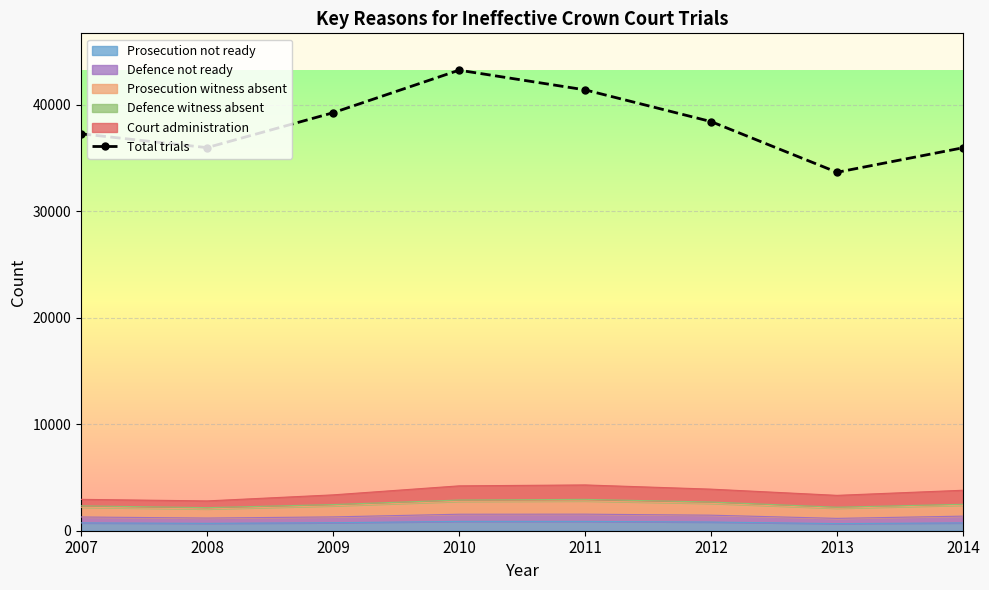

The value at 2012 is 26406. True or false?

False